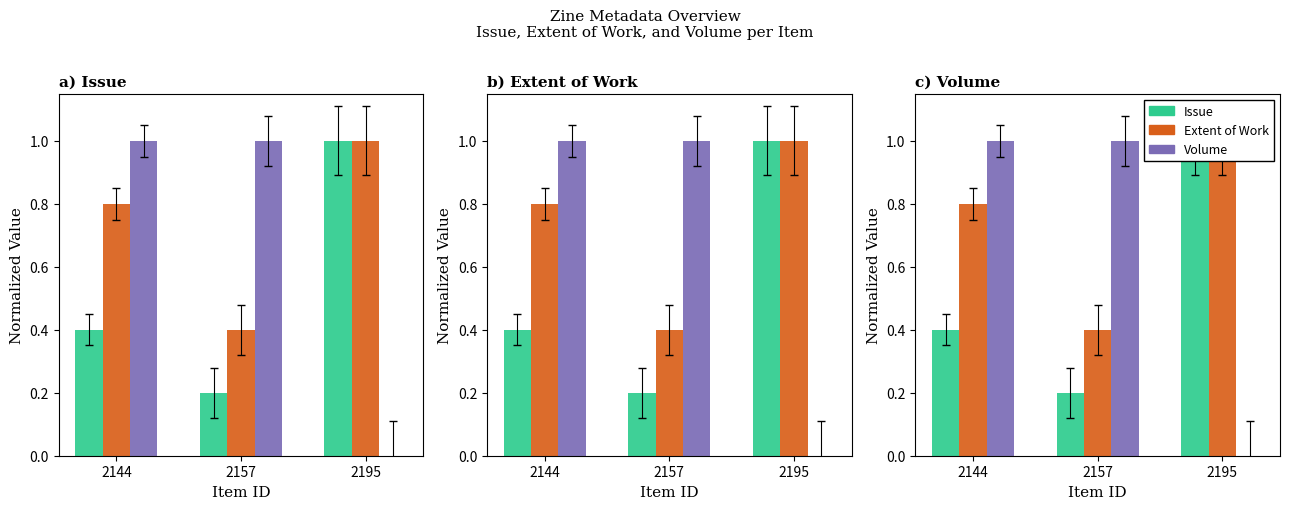

The value of Extent of Work at 2157 is 0.1. True or false?

False